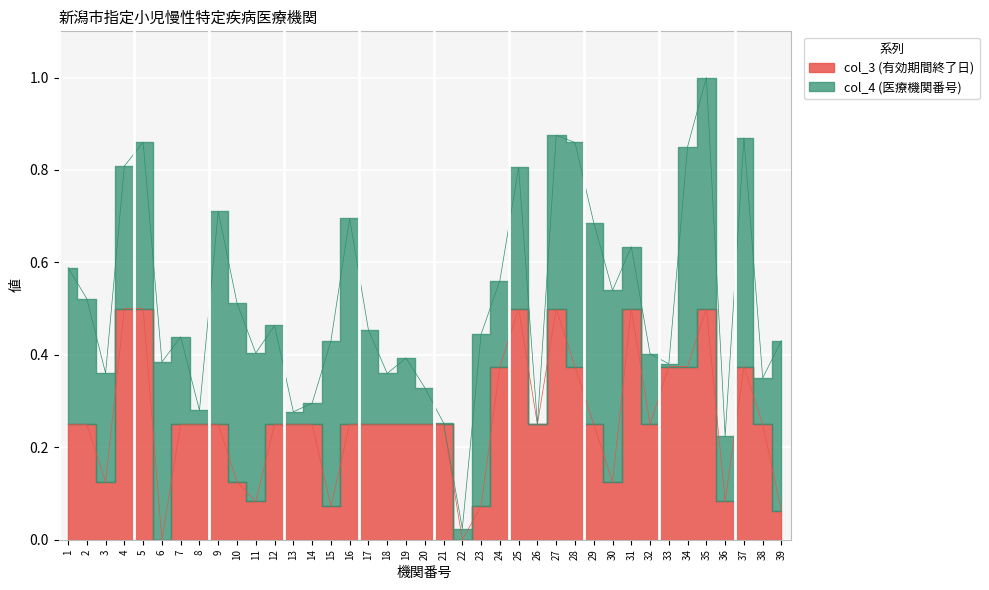

What is the difference between the second highest and second lowest values?

0.5